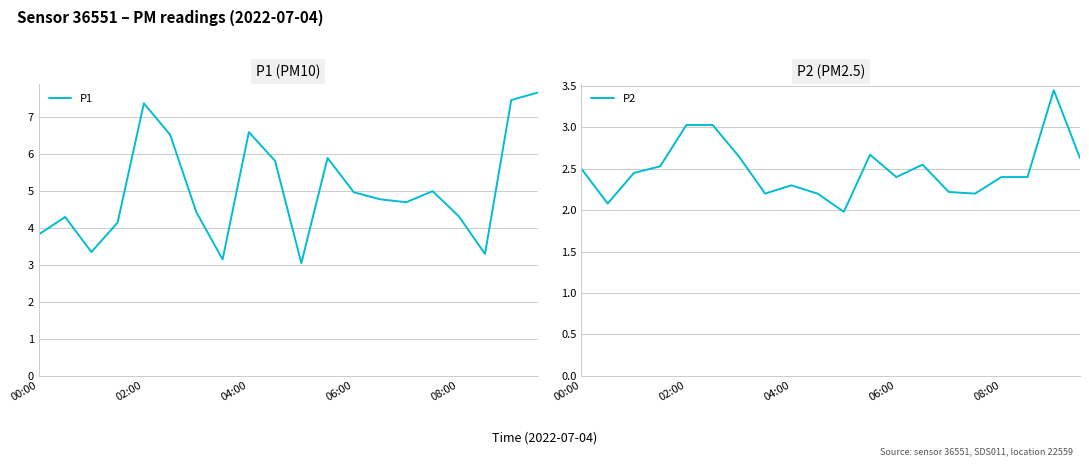

At how many categories does at least one series exceed 3?

20